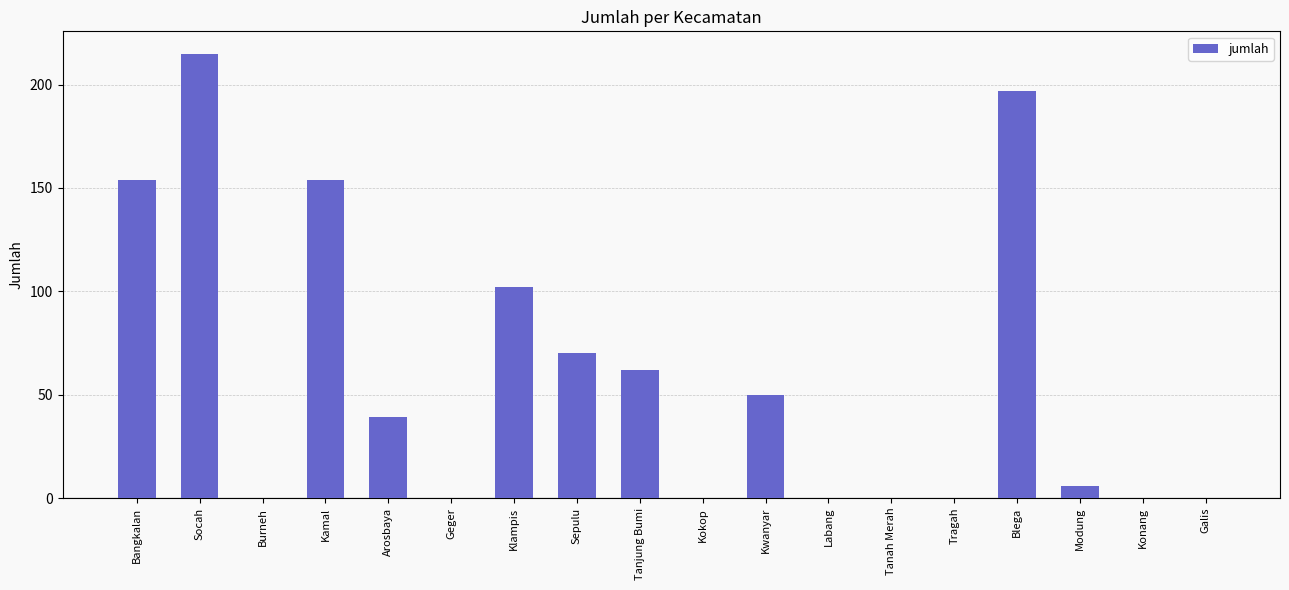

What is the maximum value shown in the chart?

215